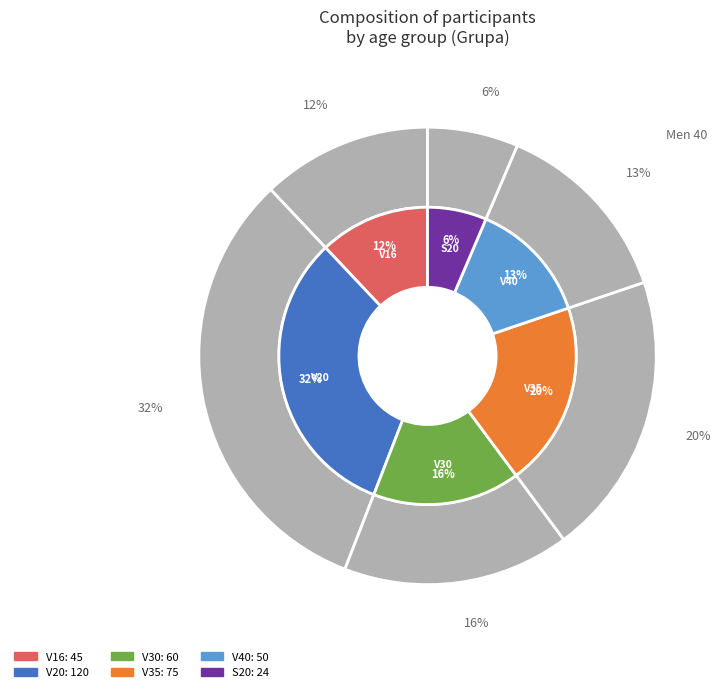

True or false: V35 accounts for 27% of the total.

False